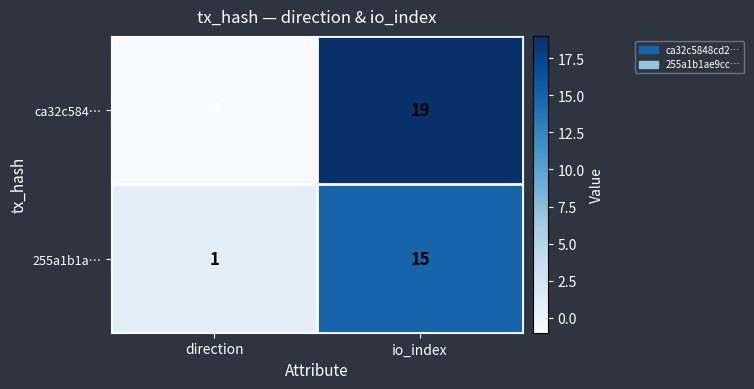

How many categories are shown in the chart?

2